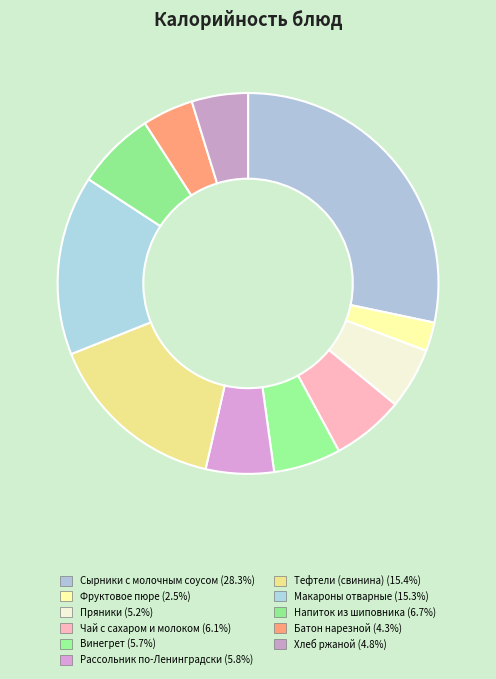

What is the ratio of the value at Фруктовое пюре to the value at Чай с сахаром и молоком?

0.4